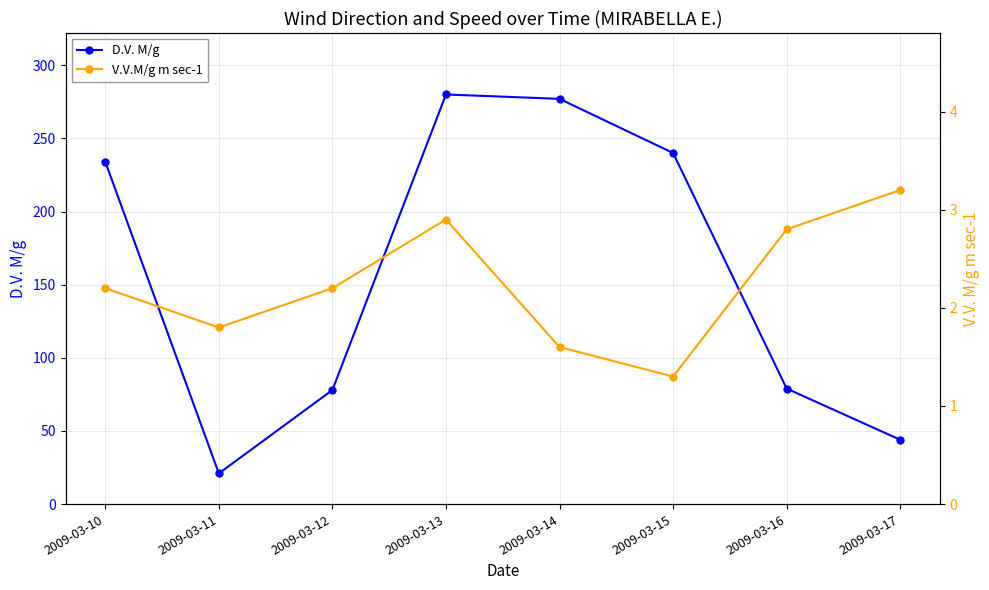

What is the difference between the highest and lowest values at 2009-03-11?

19.2